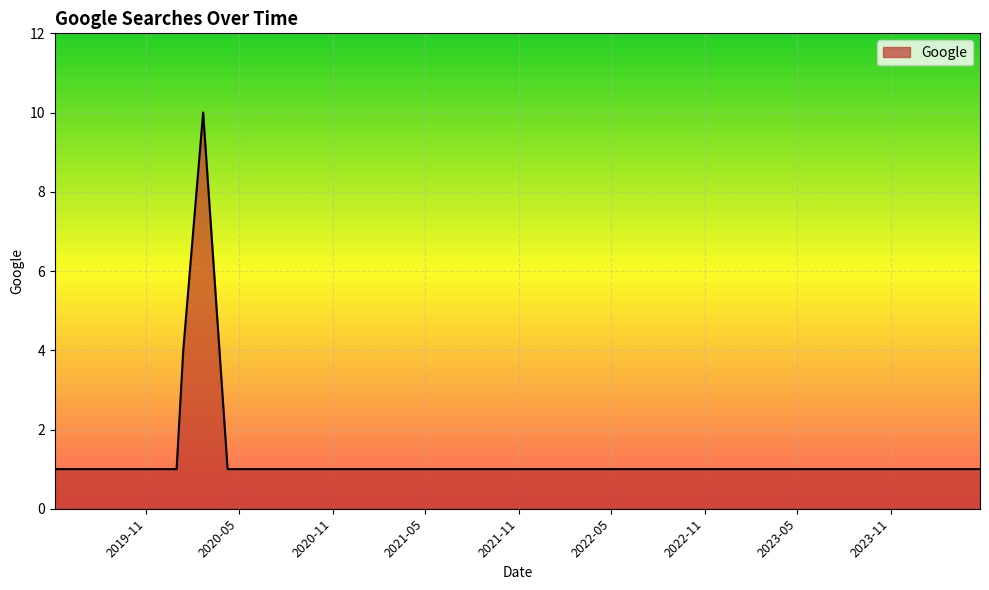

What is the greatest value displayed?

10